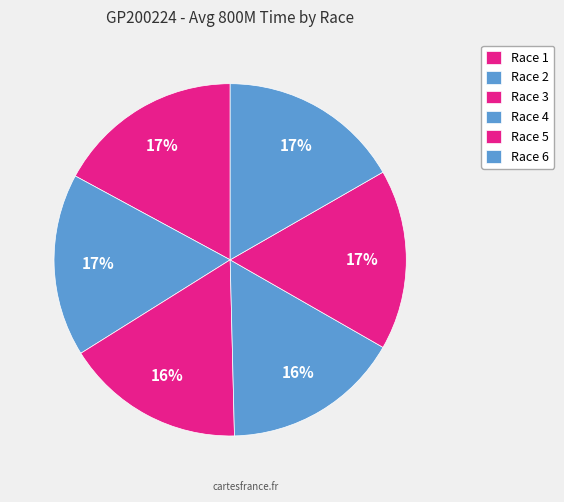

What is the change in value from Race 1 to Race 2?

-1.4